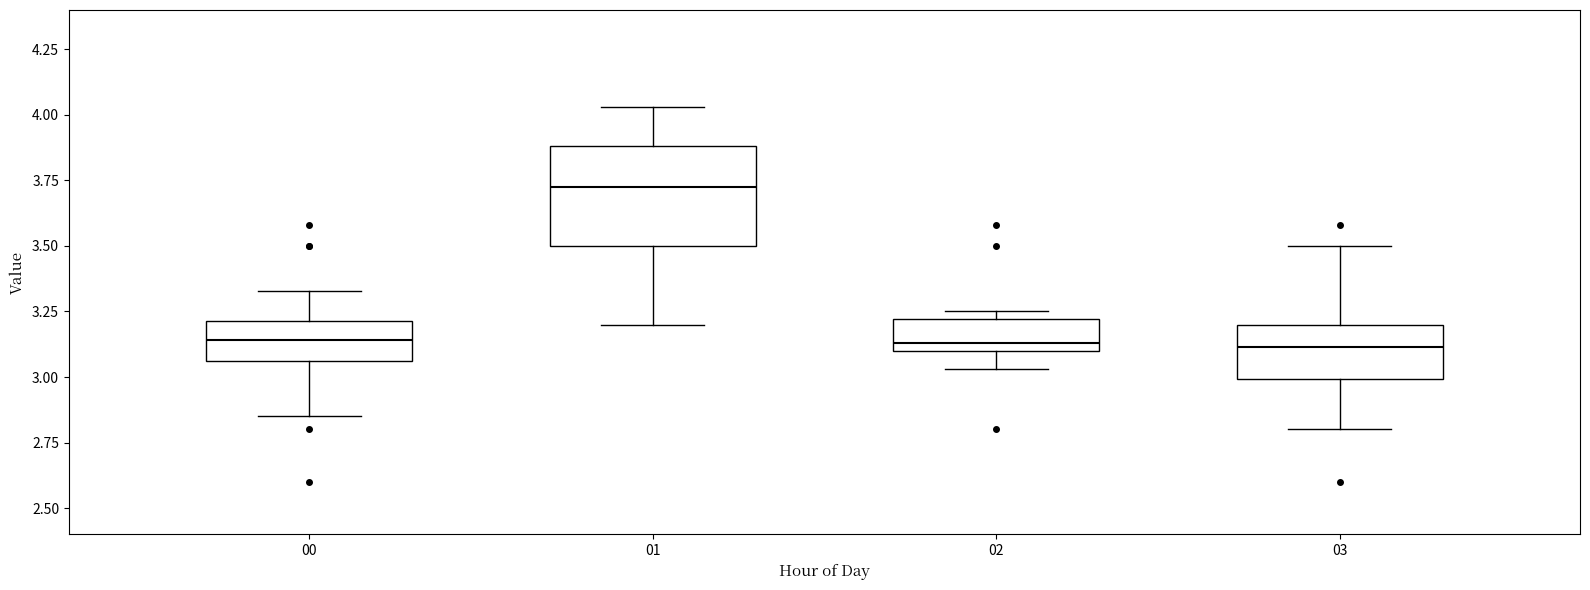

Reading left to right, transcribe this box plot: for each box, give where its median line is, the range the box spans, and where its two whiskers end, as read against the y-axis. The values are not printed on the chart, so give them approximately, as read against the axis.

00: median 3.15, box 3.05 to 3.20, whiskers 2.85 to 3.35
01: median 3.75, box 3.50 to 3.90, whiskers 3.20 to 4.05
02: median 3.15, box 3.10 to 3.20, whiskers 3.05 to 3.25
03: median 3.10, box 3.00 to 3.20, whiskers 2.80 to 3.50